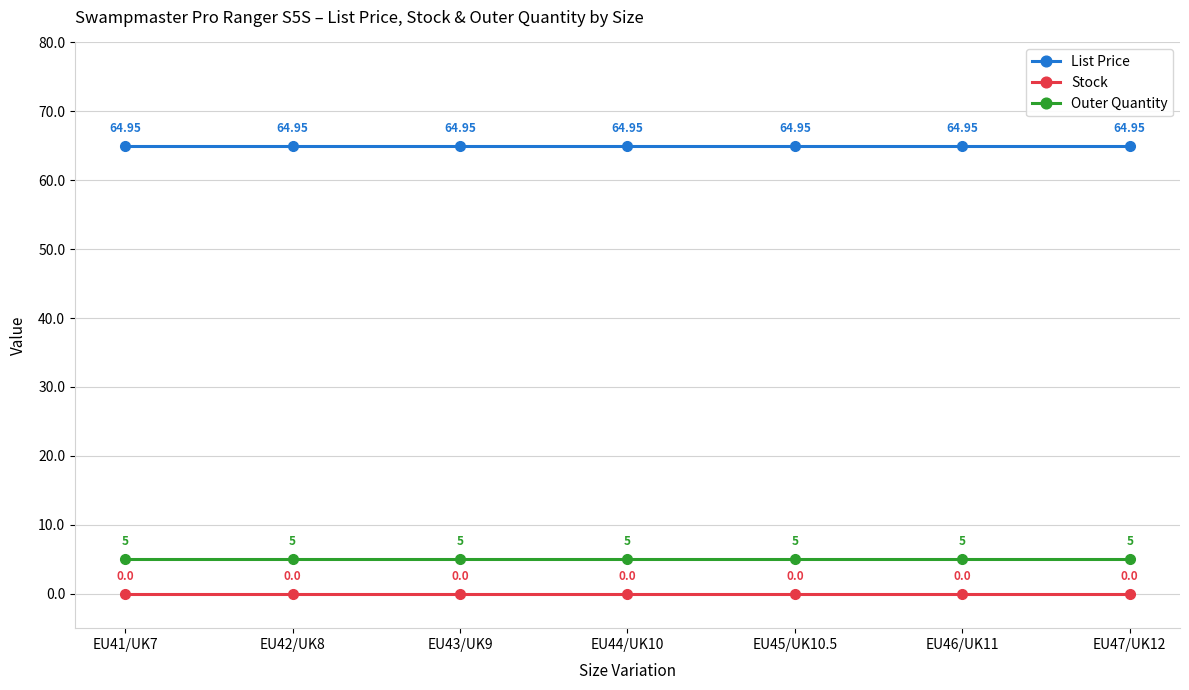

Reading left to right, list all the values displayed in this chart.

List Price: EU41/UK7=65.0	EU42/UK8=65.0	EU43/UK9=65.0	EU44/UK10=65.0	EU45/UK10.5=65.0	EU46/UK11=65.0	EU47/UK12=65.0
Stock: EU41/UK7=0.0	EU42/UK8=0.0	EU43/UK9=0.0	EU44/UK10=0.0	EU45/UK10.5=0.0	EU46/UK11=0.0	EU47/UK12=0.0
Outer Quantity: EU41/UK7=5.0	EU42/UK8=5.0	EU43/UK9=5.0	EU44/UK10=5.0	EU45/UK10.5=5.0	EU46/UK11=5.0	EU47/UK12=5.0